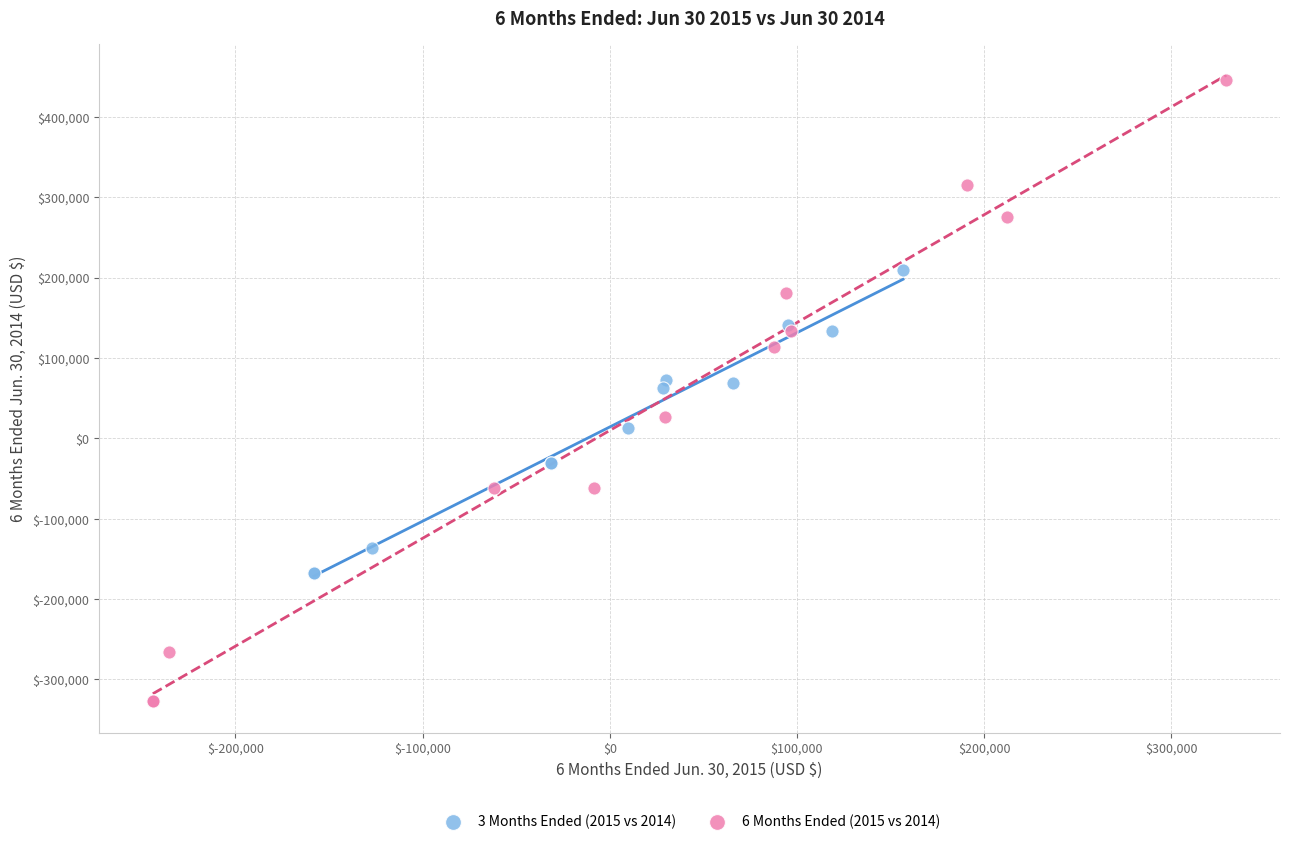

What are all the series names shown in the legend?

3 Months Ended (2015 vs 2014), 6 Months Ended (2015 vs 2014)